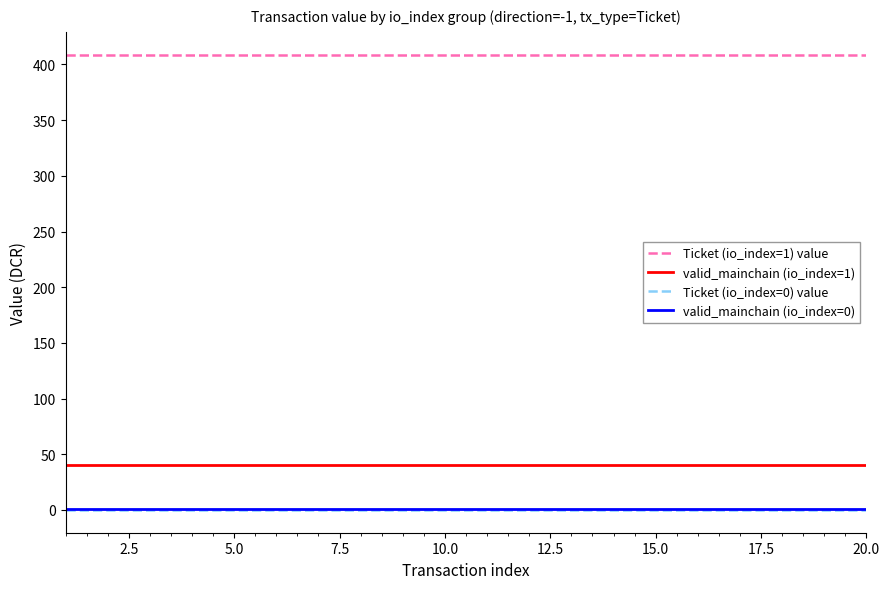

True or false: valid_mainchain (io_index=1) and Ticket (io_index=0) value cross at least once.

False